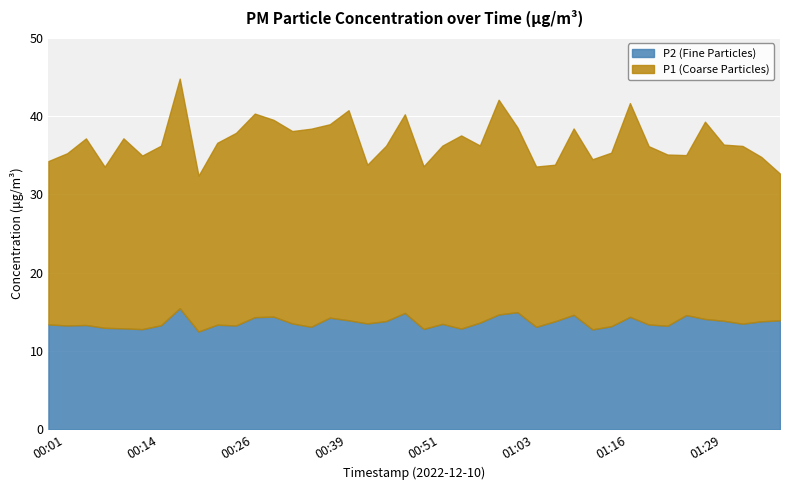

What is the label of the 27th point from the left?

01:06